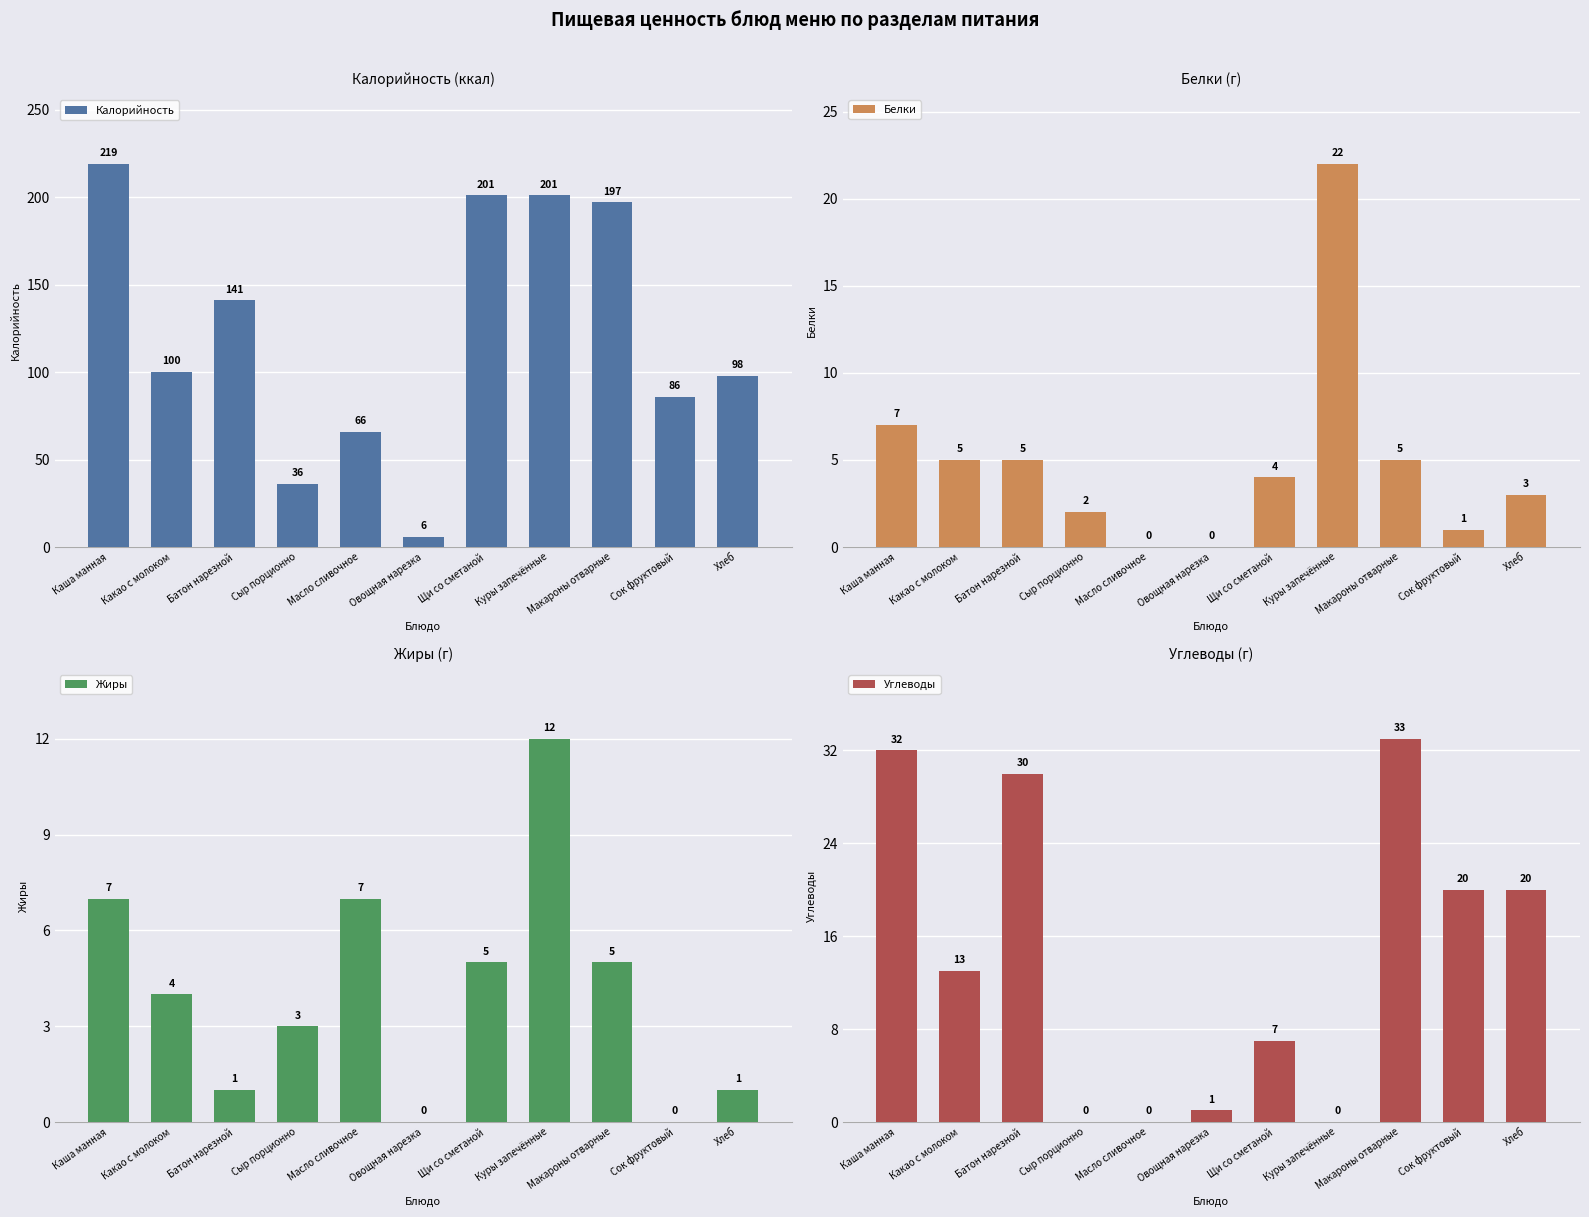

What is the value of the Углеводы bar at the 3rd from the left?

30